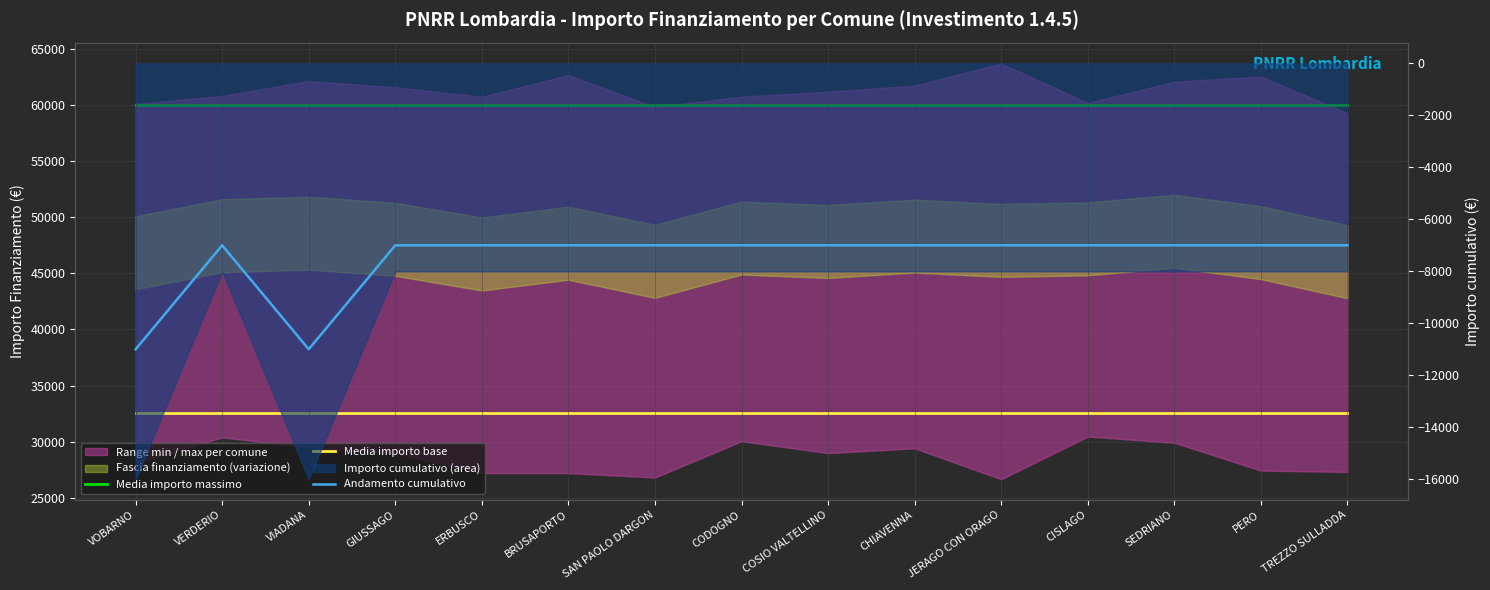

At which label does Media importo massimo reach its minimum?

VOBARNO